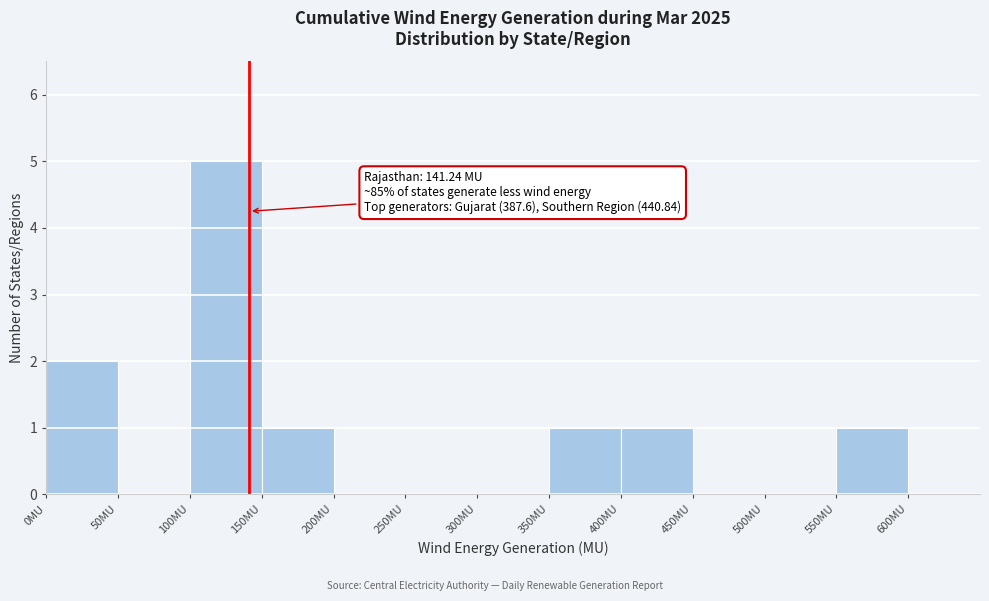

Which range on the x-axis has the tallest bar?

100 to 150